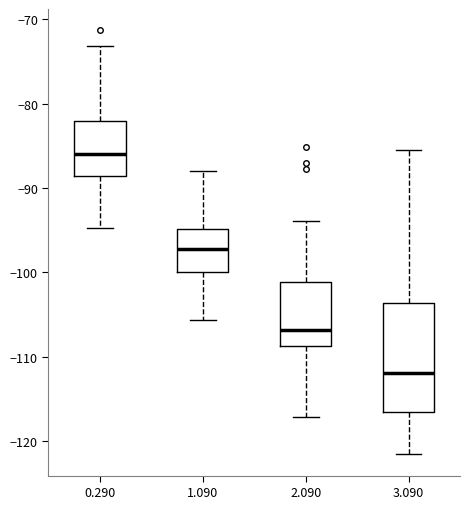

Which box has the lowest median line?

3.090